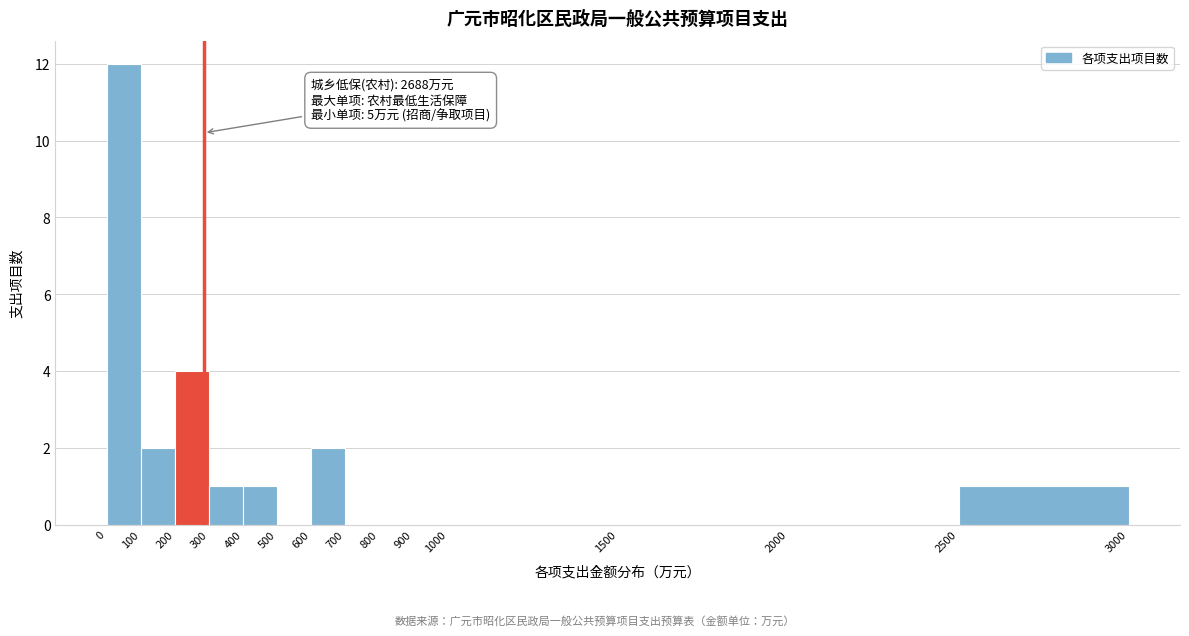

Over which range of the x-axis is the bar tallest?

0 to 100